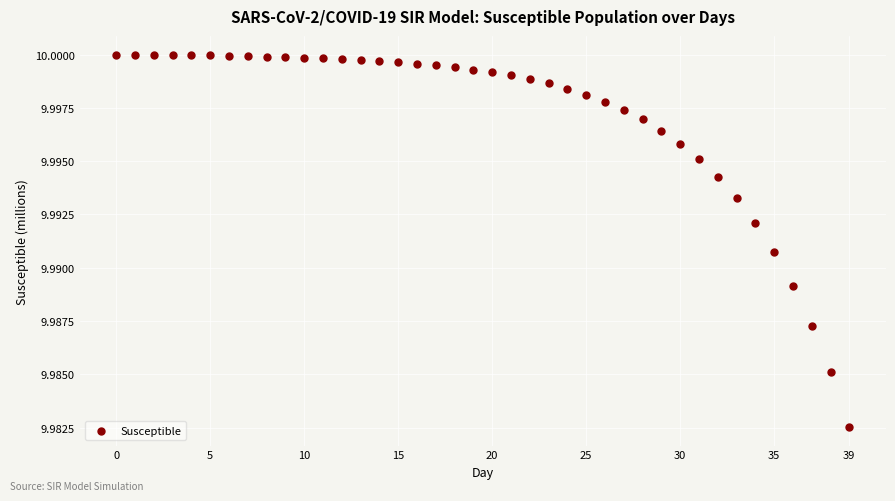

How many points are shown in the scatter plot?

40